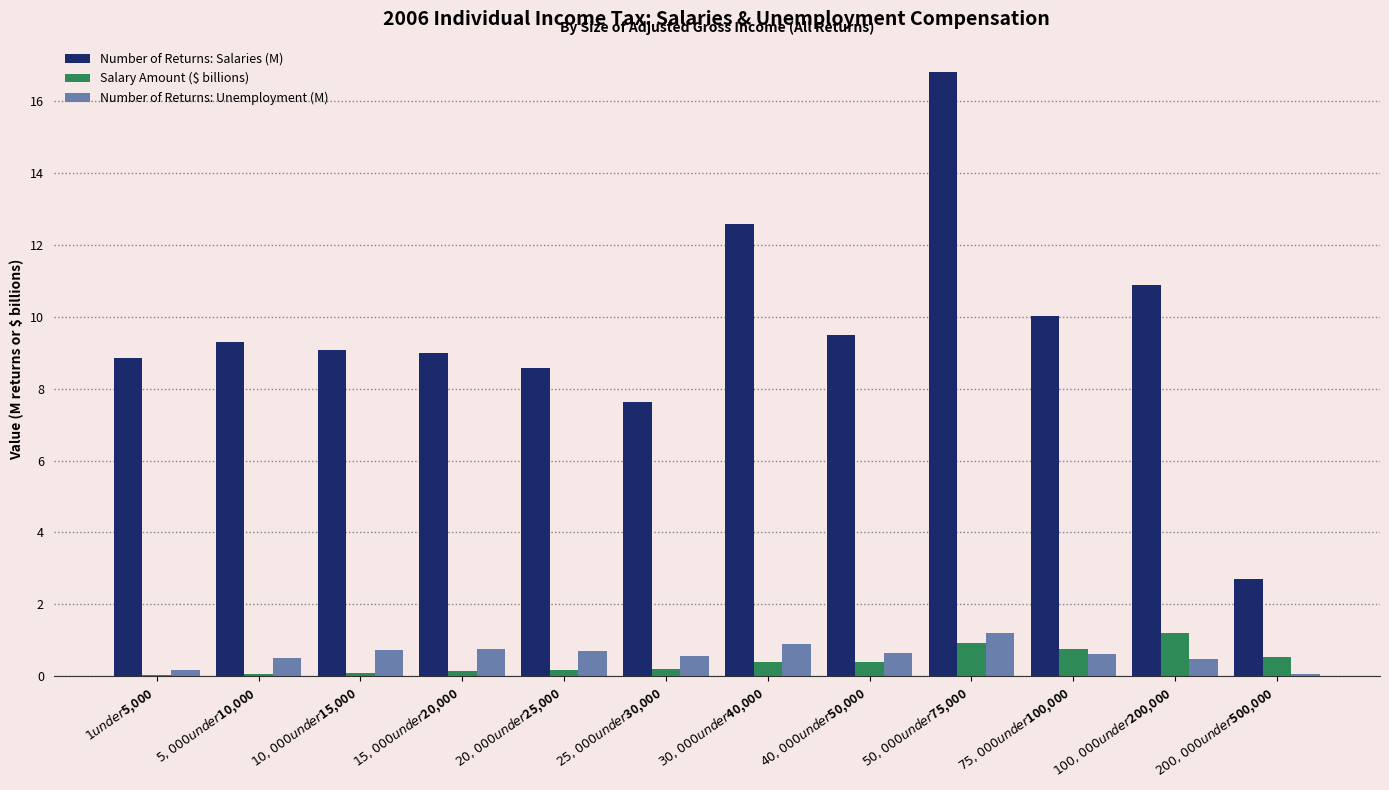

What is the average value of the Number of Returns: Salaries (M) series?

9.6